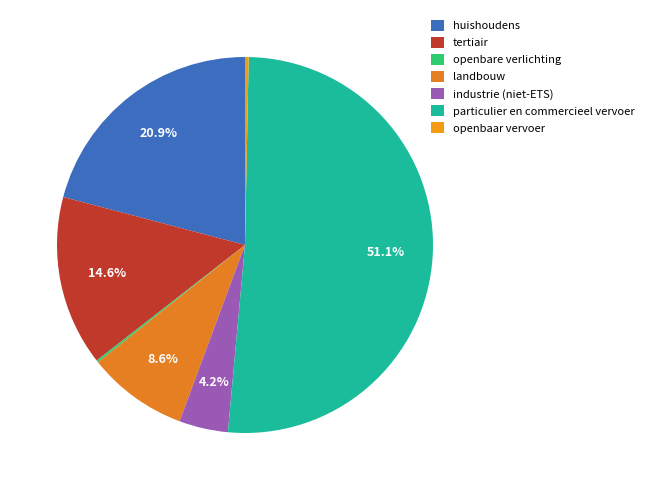

What is the change in value from openbare verlichting to industrie (niet-ETS)?

+29197.3